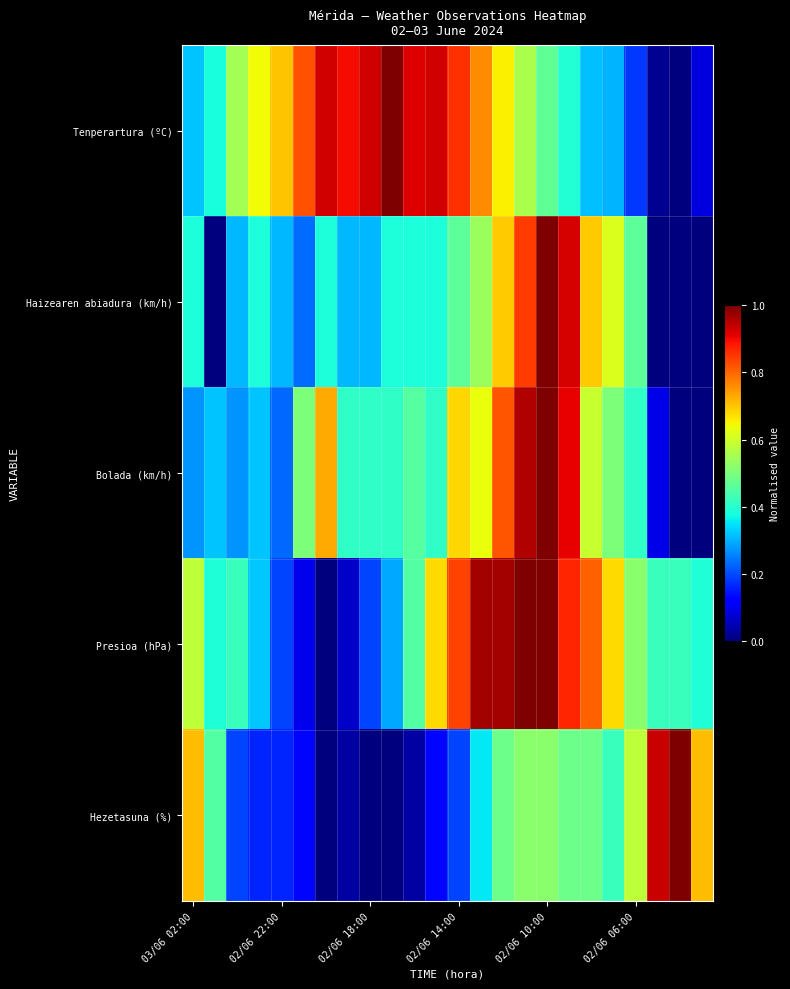

At which category is the sum across all series the highest?

02/06 10:00